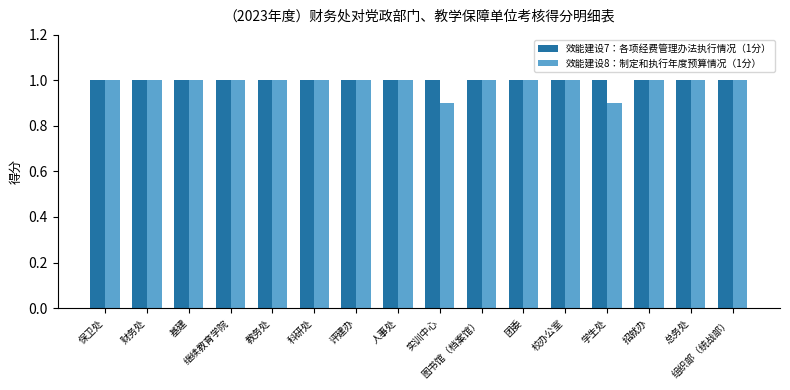

Reading right to left, list all the values displayed in this chart.

效能建设7：各项经费管理办法执行情况（1分）: 1.0	1.0	1.0	1.0	1.0	1.0	1.0	1.0	1.0	1.0	1.0	1.0	1.0	1.0	1.0	1.0
效能建设8：制定和执行年度预算情况（1分）: 1.0	1.0	1.0	0.9	1.0	1.0	1.0	0.9	1.0	1.0	1.0	1.0	1.0	1.0	1.0	1.0